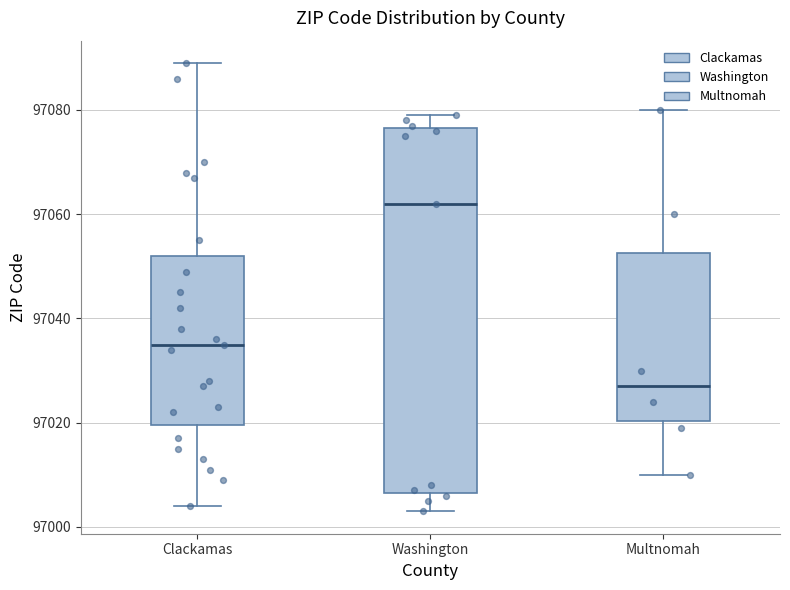

Reading left to right, read every box against the y-axis: the position of its median line, the range the box covers, and the ends of its whiskers. The values are not printed on the chart, so give them approximately, as read against the axis.

Clackamas: median 97036, box 97020 to 97052, whiskers 97004 to 97090
Washington: median 97062, box 97006 to 97076, whiskers 97004 to 97080
Multnomah: median 97028, box 97020 to 97052, whiskers 97010 to 97080